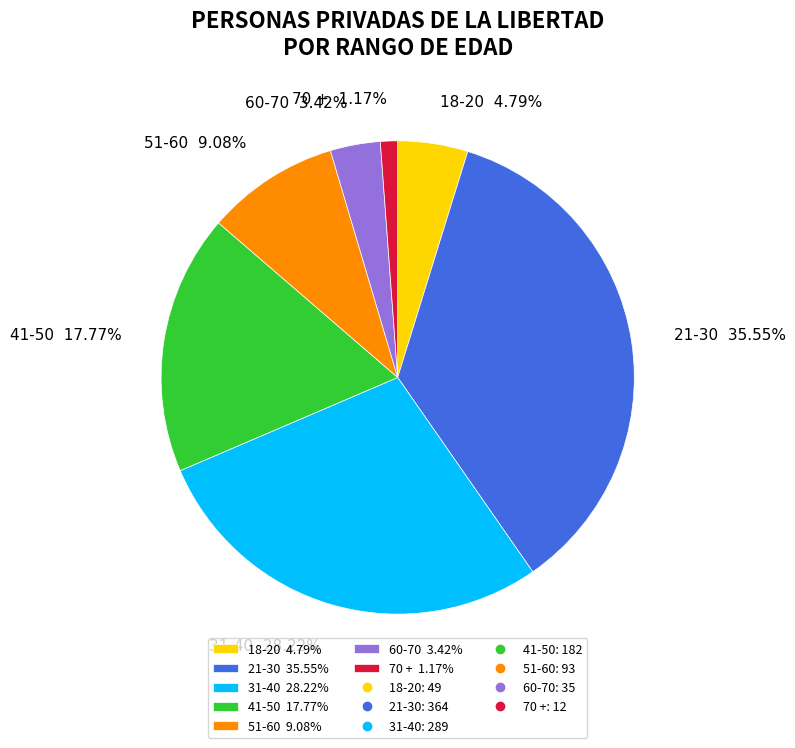

What is the smallest slice in the pie chart?

70 +